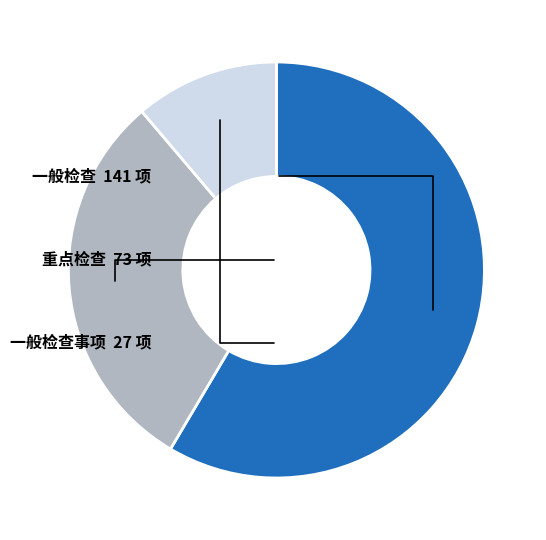

What is the ratio of the value at 一般检查 to the value at 重点检查?

1.9